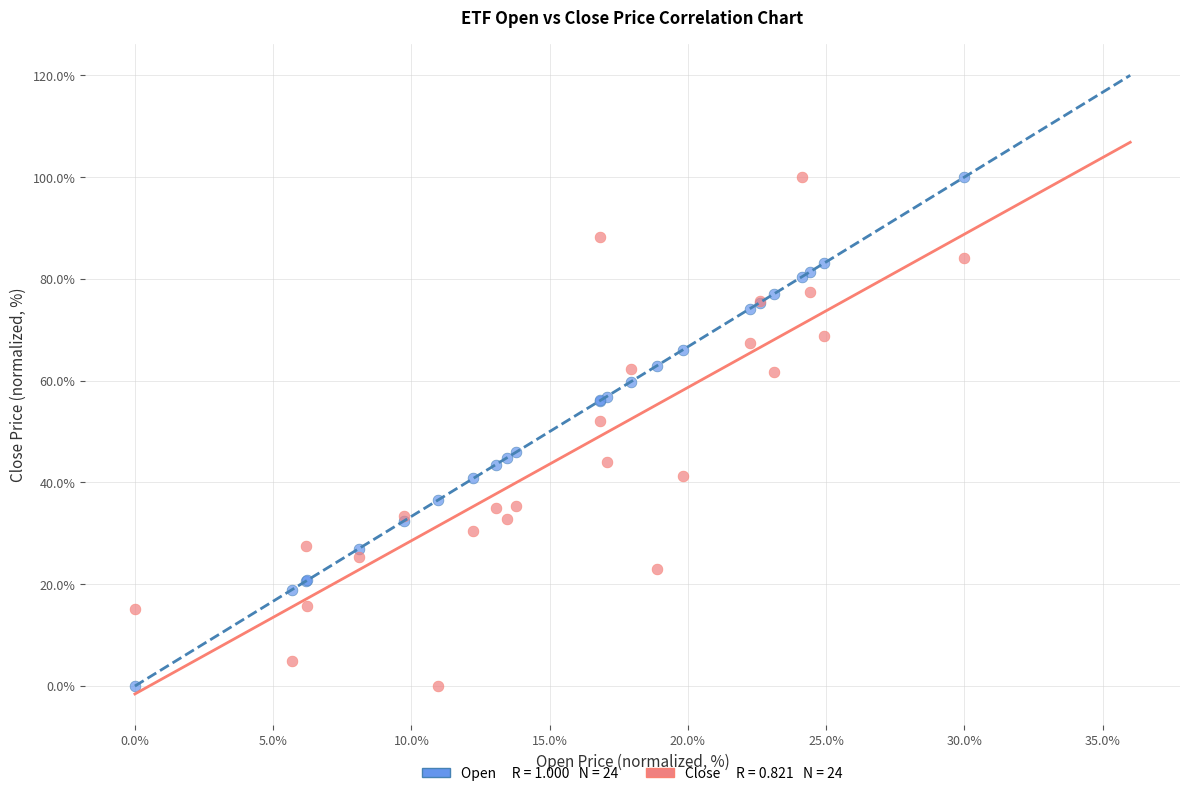

Across all series, what Y value is closest to 50?

52.0